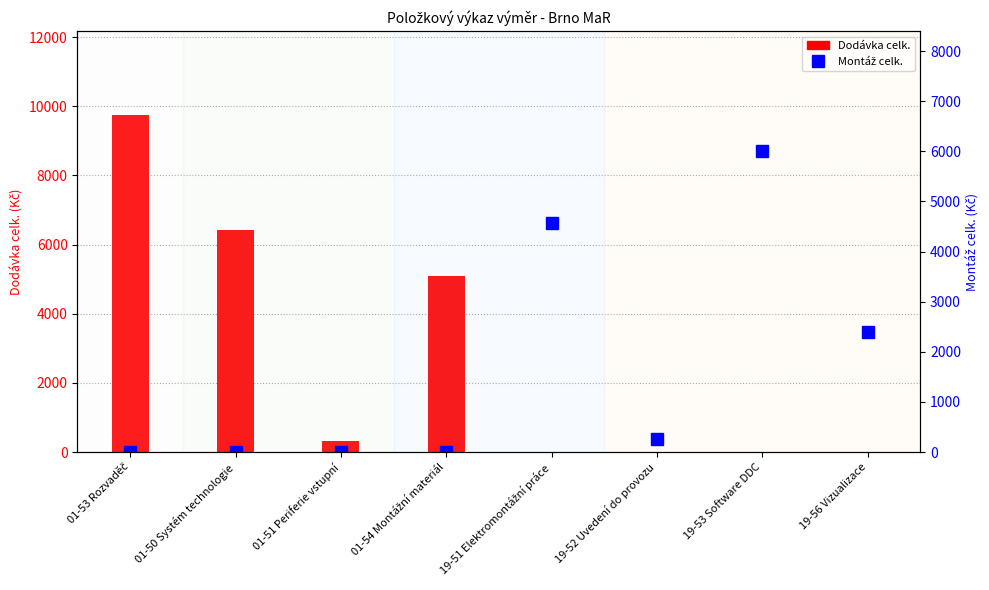

At which label is Montáž celk. closest to 3000?

19-56 Vizualizace